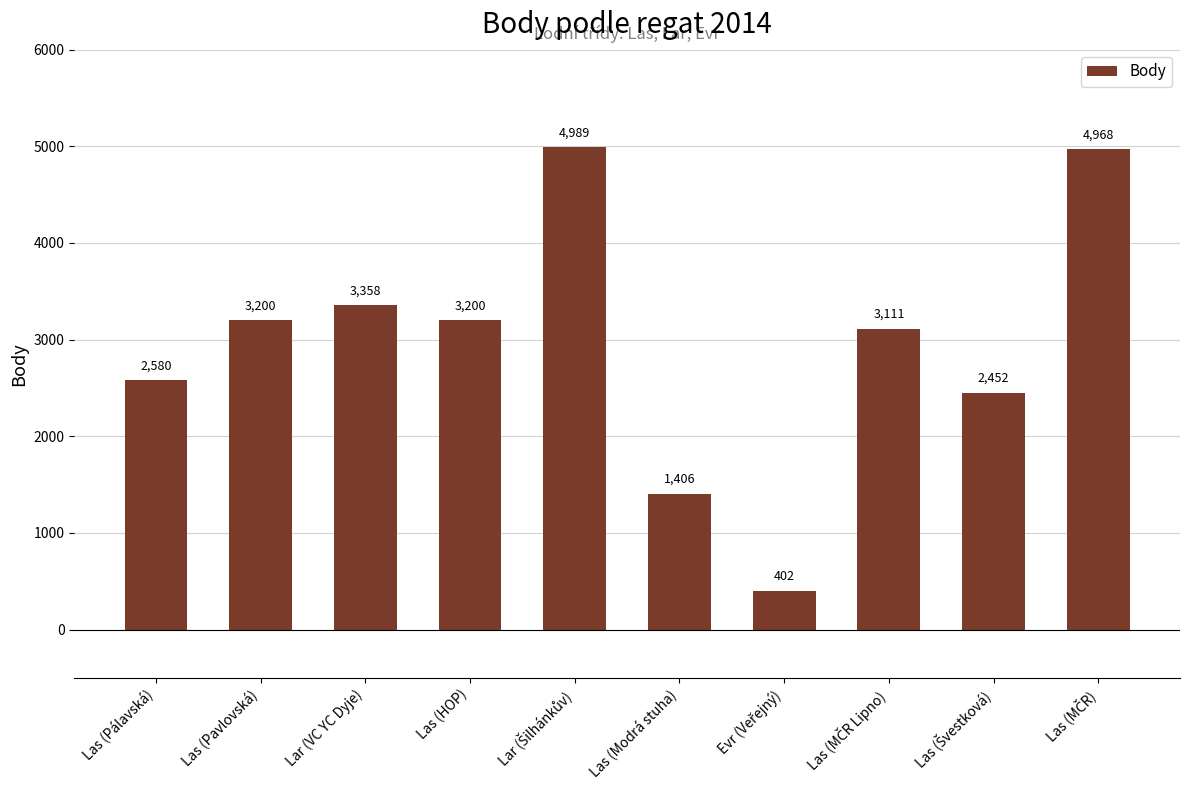

Read the value at Las (HOP).

3200